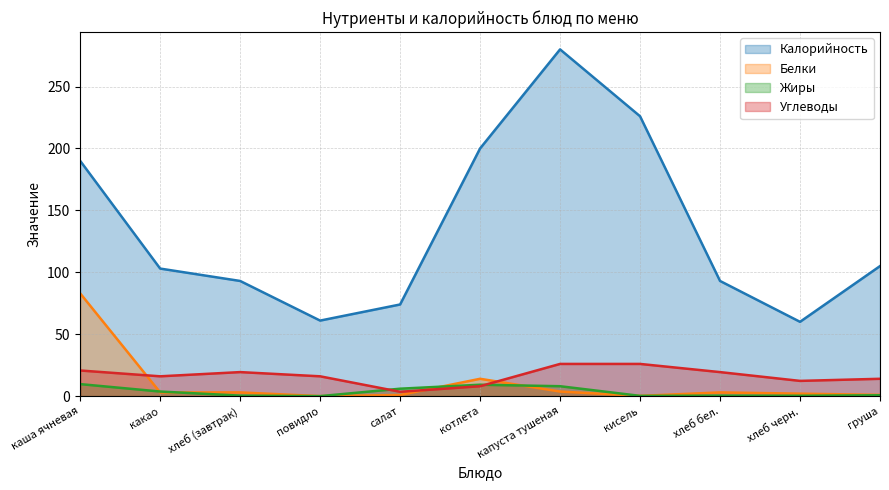

Reading left to right, extract all data points from this chart.

Калорийность: каша ячневая=190.0	какао=103.0	хлеб (завтрак)=93.0	повидло=61.0	салат=74.0	котлета=200.0	капуста тушеная=280.0	кисель=226.0	хлеб бел.=93.0	хлеб черн.=60.0	груша=105.0
Белки: каша ячневая=83.0	какао=3.0	хлеб (завтрак)=3.0	повидло=0.0	салат=0.9	котлета=14.0	капуста тушеная=3.7	кисель=0.2	хлеб бел.=3.0	хлеб черн.=2.0	груша=1.0
Жиры: каша ячневая=9.7	какао=3.7	хлеб (завтрак)=0.4	повидло=0.0	салат=6.0	котлета=9.2	капуста тушеная=8.0	кисель=0.2	хлеб бел.=0.4	хлеб черн.=0.3	груша=0.7
Углеводы: каша ячневая=20.7	какао=16.0	хлеб (завтрак)=19.4	повидло=16.0	салат=3.5	котлета=8.0	капуста тушеная=26.0	кисель=26.0	хлеб бел.=19.4	хлеб черн.=12.3	груша=14.0